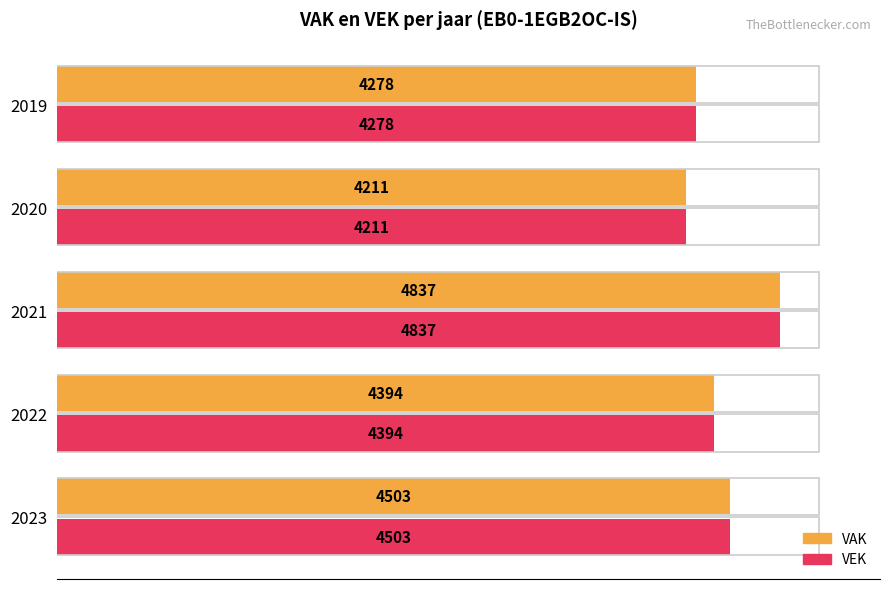

The VAK series shows 6059 at 2022. True or false?

False